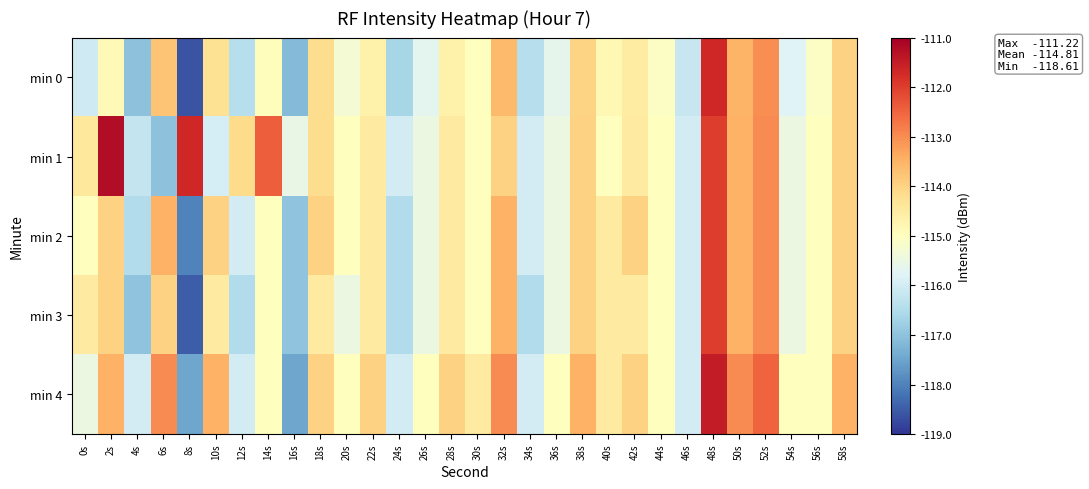

Which has a higher value, 22s or 38s?

38s